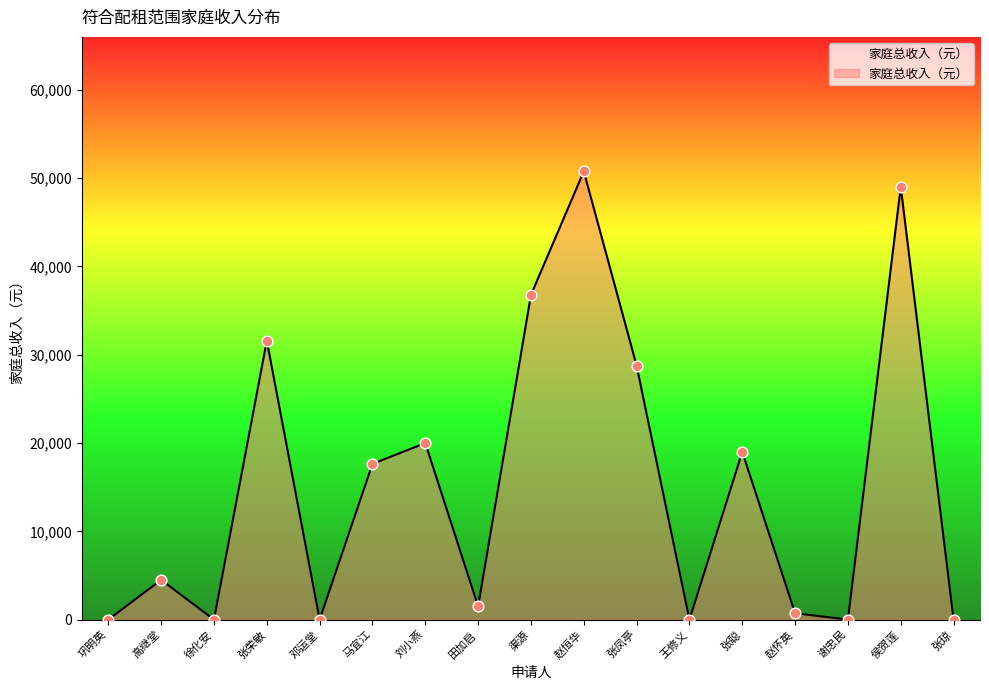

What is the change in value from 马宜江 to 赵恒华?

+33137